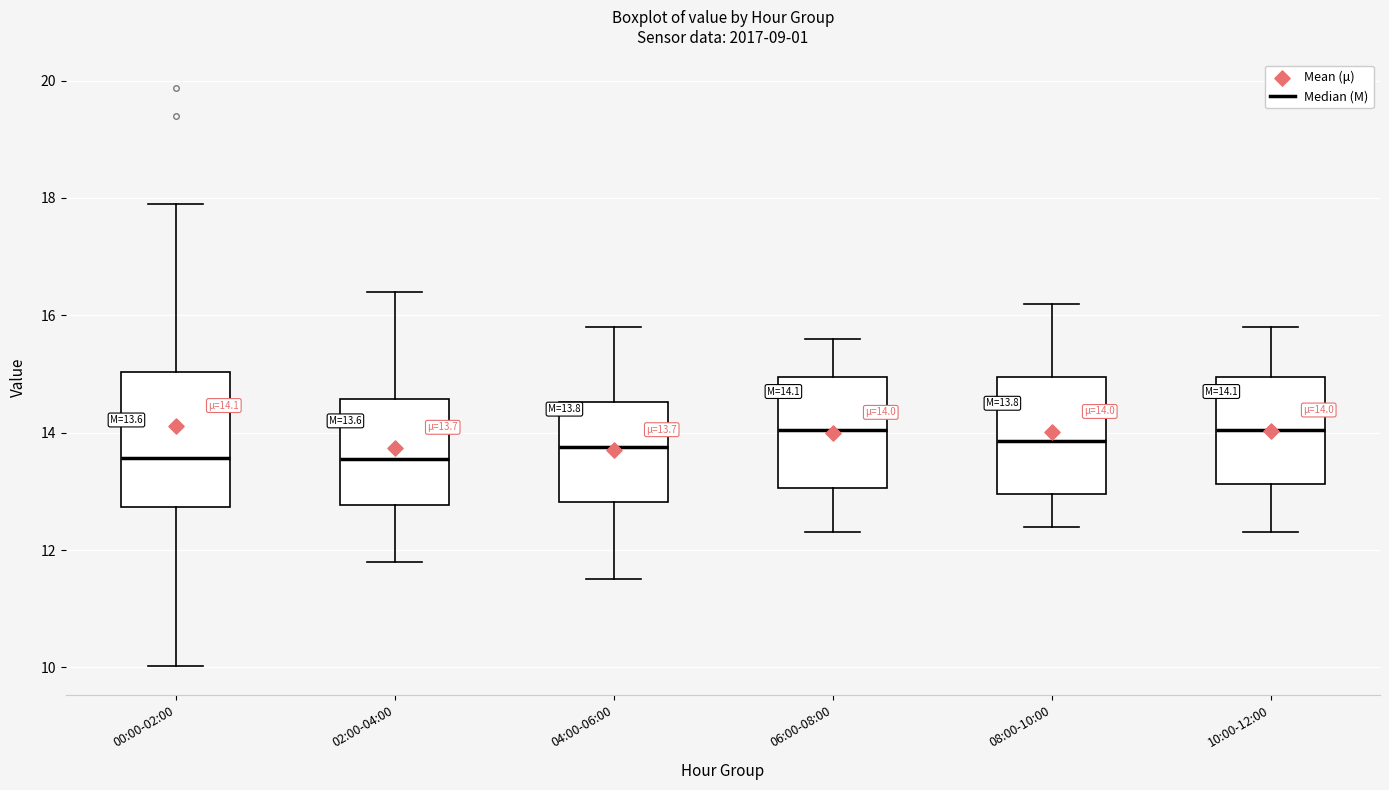

Comparing the boxes themselves (not the whiskers), which one is the tallest?

00:00-02:00